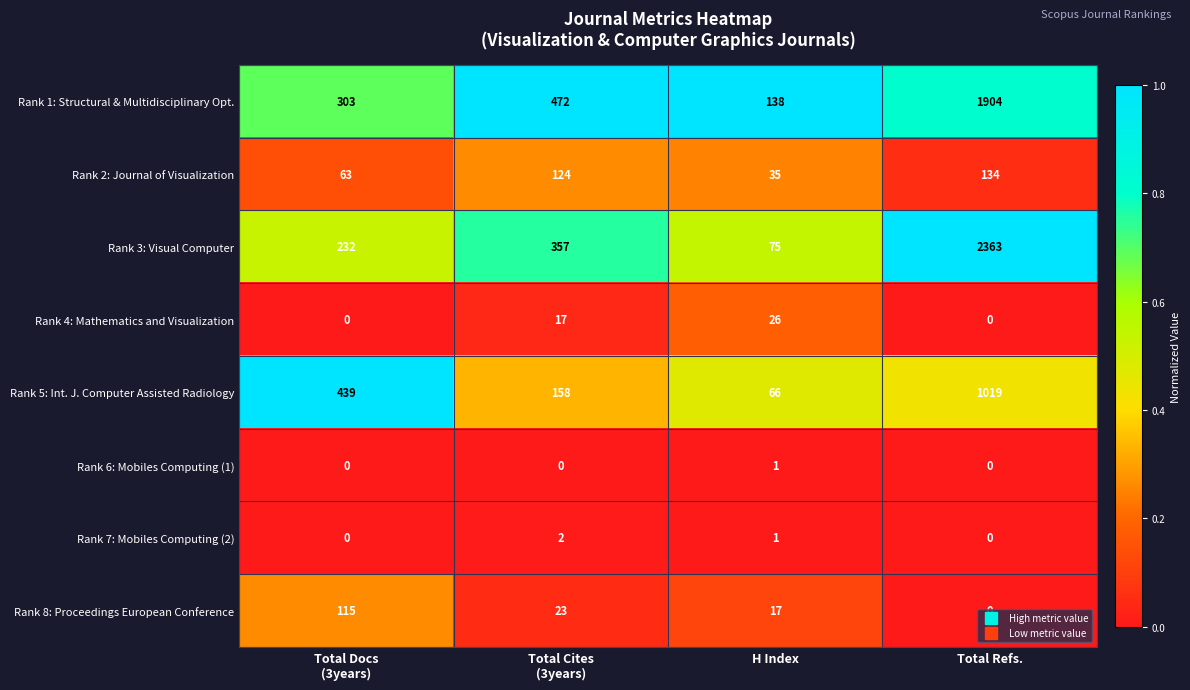

Rank the series by their maximum value, from lowest to highest.

Rank 6: Mobiles Computing (1), Rank 7: Mobiles Computing (2), Rank 4: Mathematics and Visualization, Rank 8: Proceedings European Conference, Rank 2: Journal of Visualization, Rank 5: Int. J. Computer Assisted Radiology, Rank 1: Structural & Multidisciplinary Opt., Rank 3: Visual Computer